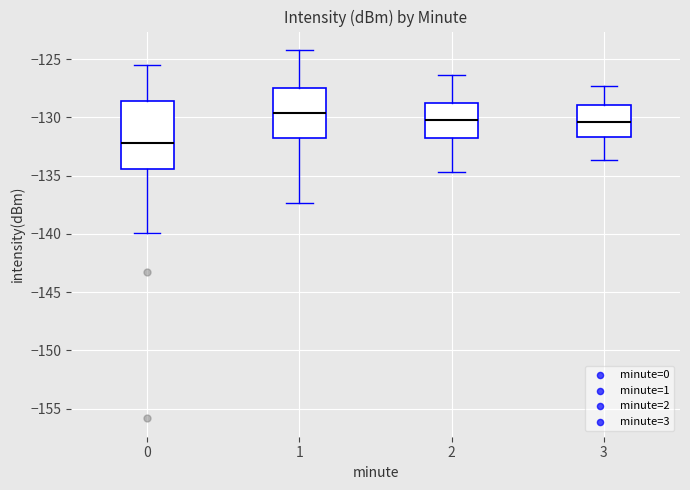

Where does the upper whisker of the box at x = 3 end on the y-axis? The values are not printed on the chart, so give them approximately, as read against the axis.

-127.5